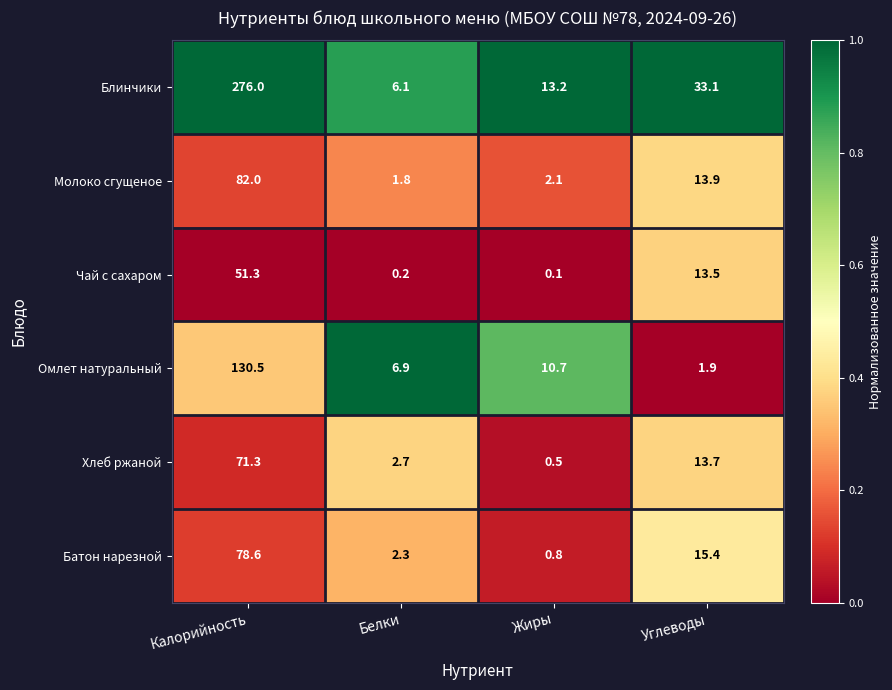

Which label corresponds to the largest value in the chart?

Калорийность